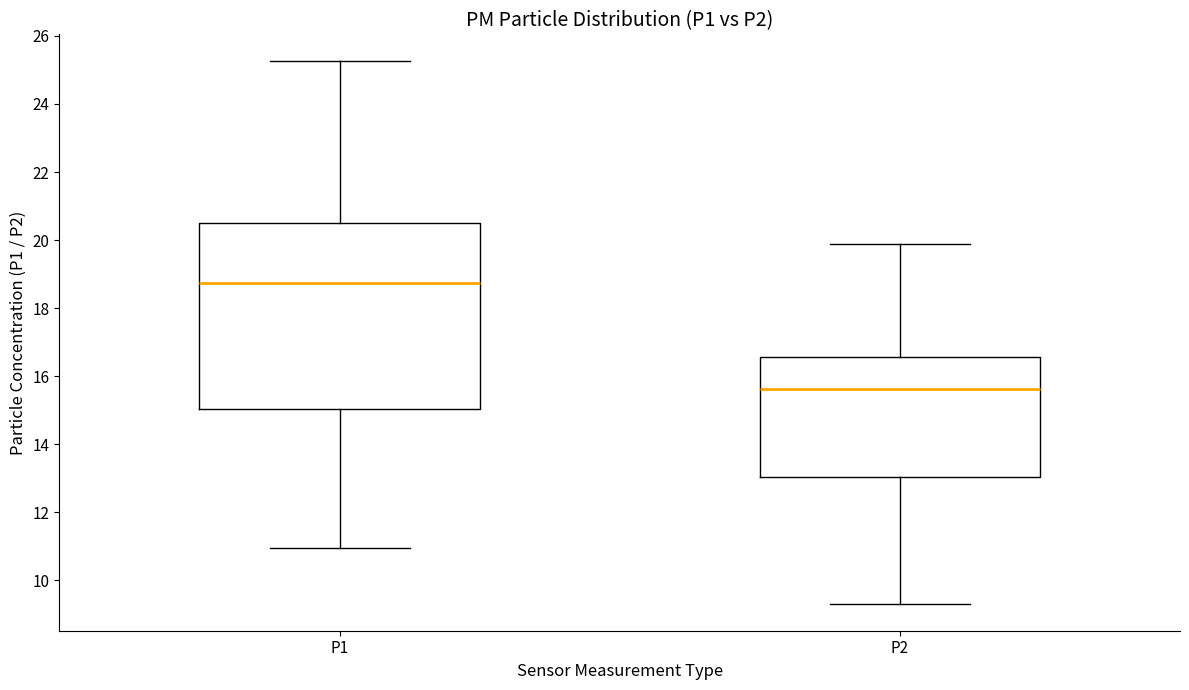

Reading left to right, transcribe this box plot: for each box, give where its median line is, the range the box spans, and where its two whiskers end, as read against the y-axis. The values are not printed on the chart, so give them approximately, as read against the axis.

P1: median 18.8, box 15.0 to 20.6, whiskers 11.0 to 25.2
P2: median 15.6, box 13.0 to 16.6, whiskers 9.4 to 20.0